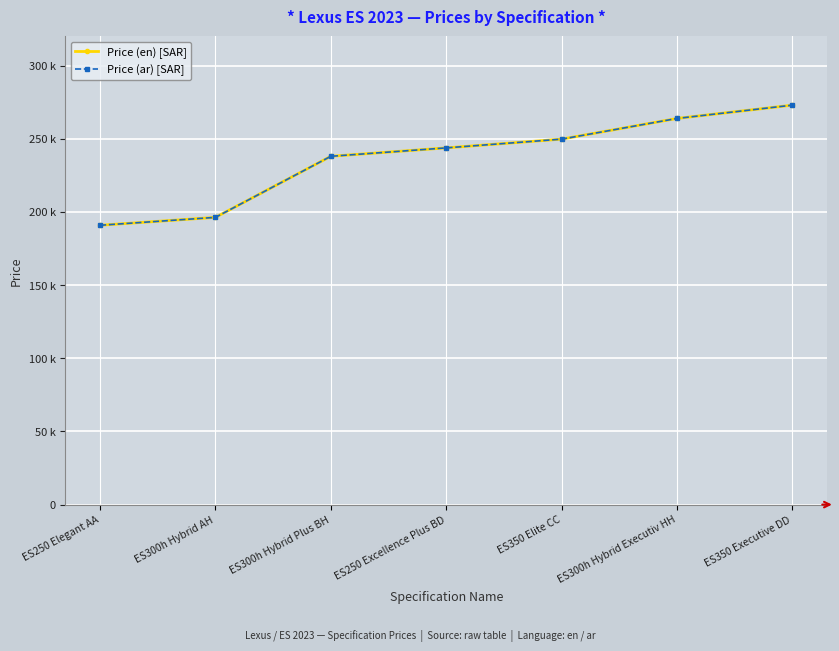

Is this an area chart (filled region under the line)?

No